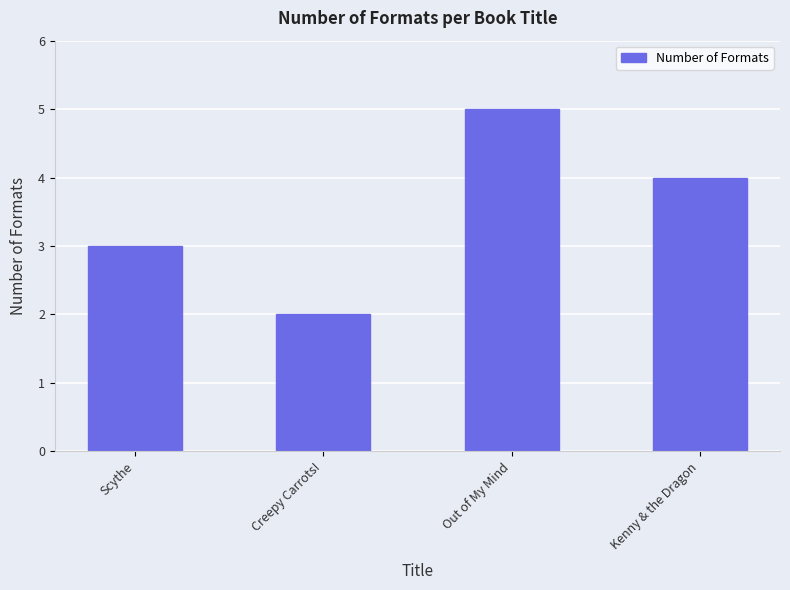

What is the sum of all values?

14